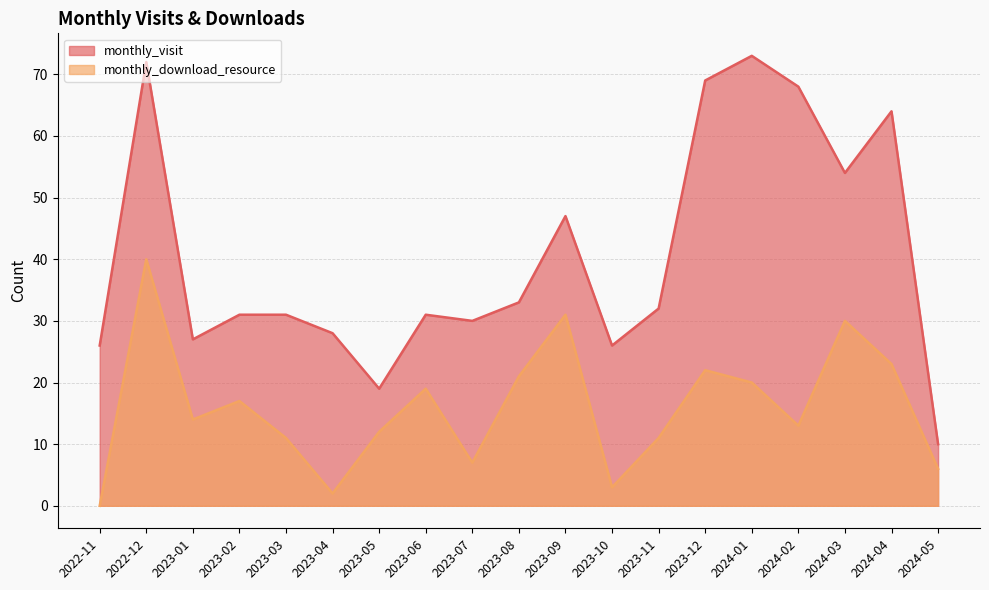

Is it true that monthly_download_resource equals 11 at 2023-11?

True